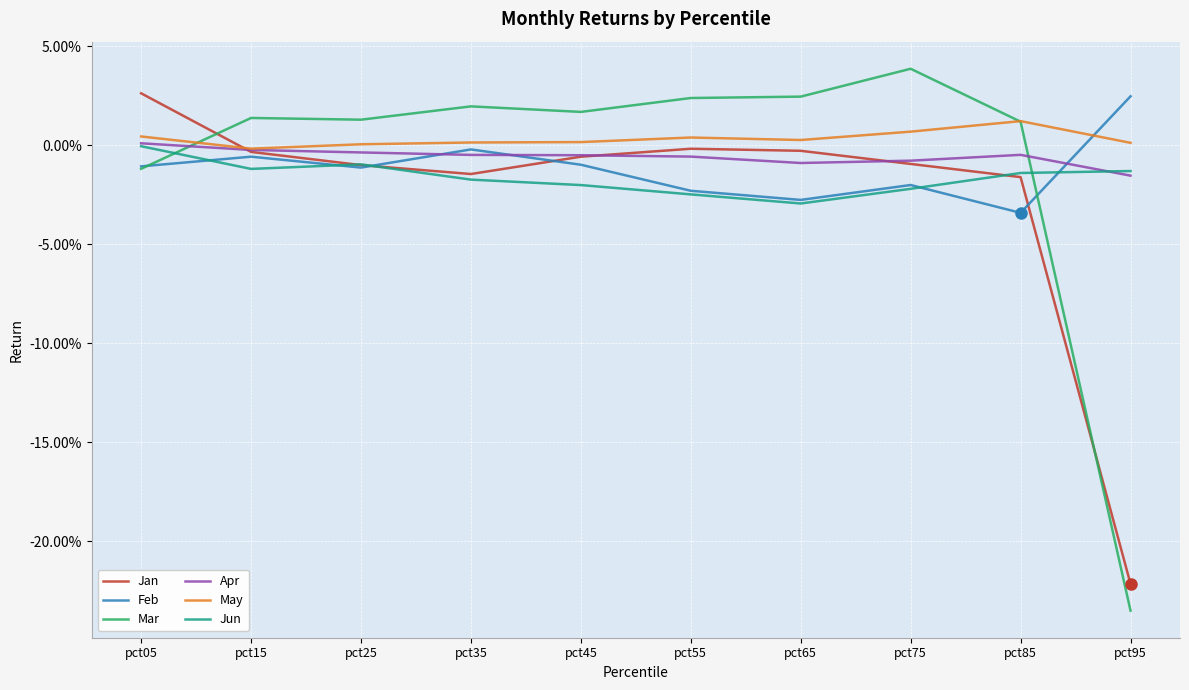

At which category is the sum across all series the highest?

pct05